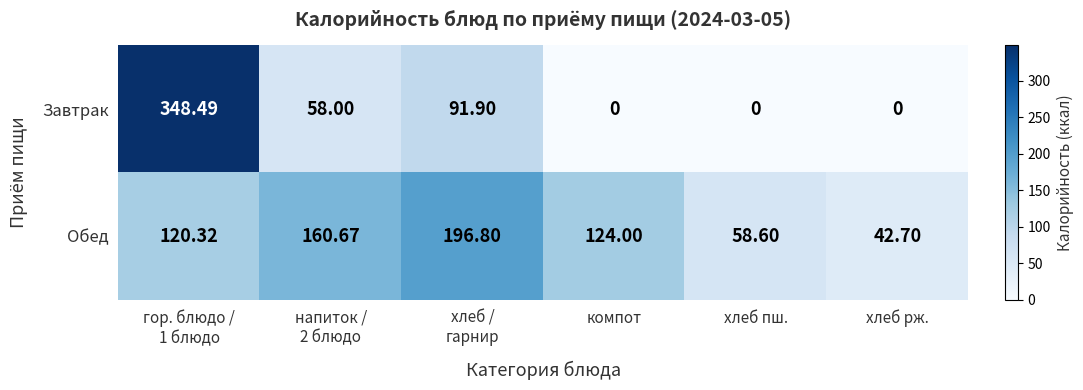

At which label does Обед reach its minimum?

хлеб рж.